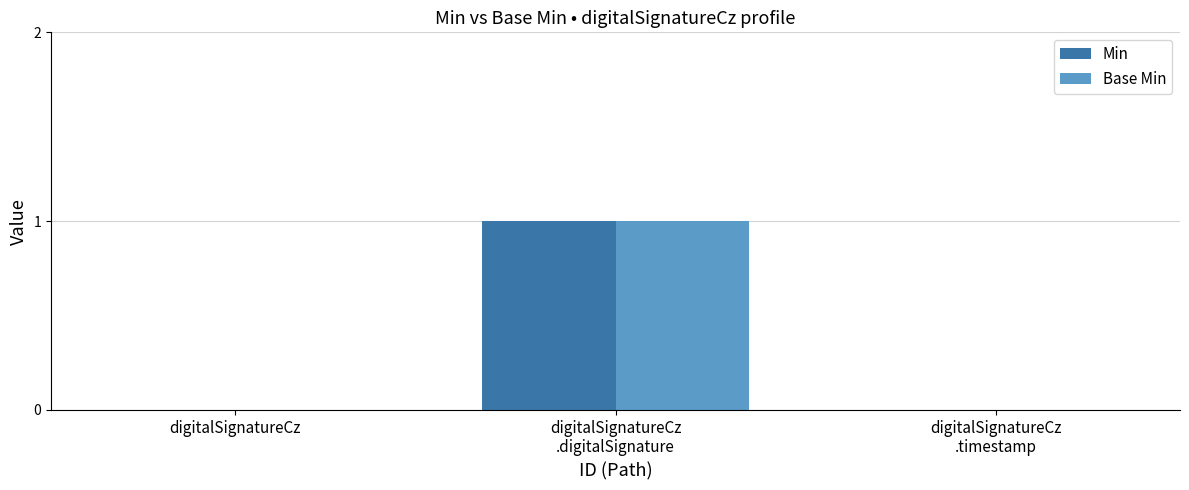

The value of Min at digitalSignatureCz is 0. True or false?

True